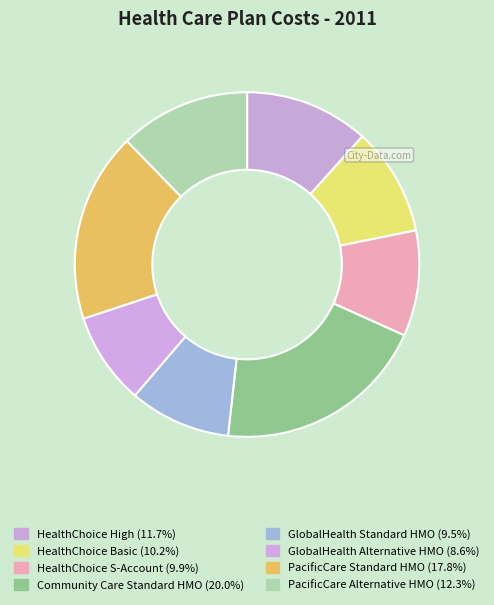

To the nearest percent, what percentage of the pie is HealthChoice Basic?

10%